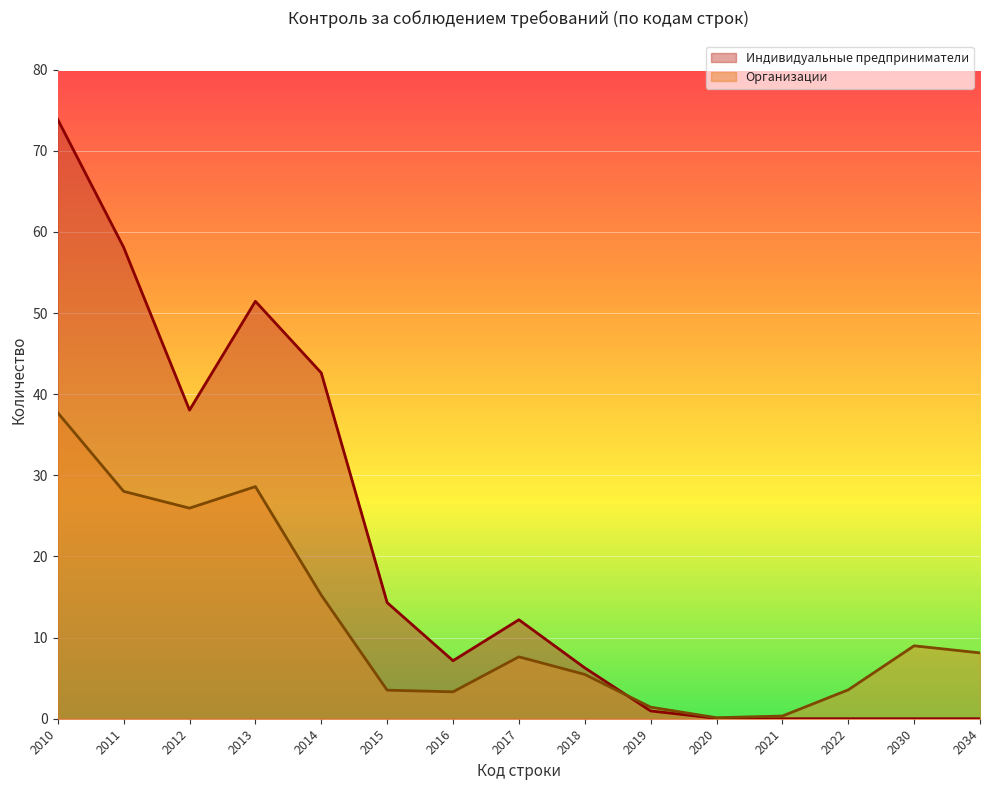

True or false: Организации has more than 1 points higher than both neighbors.

True